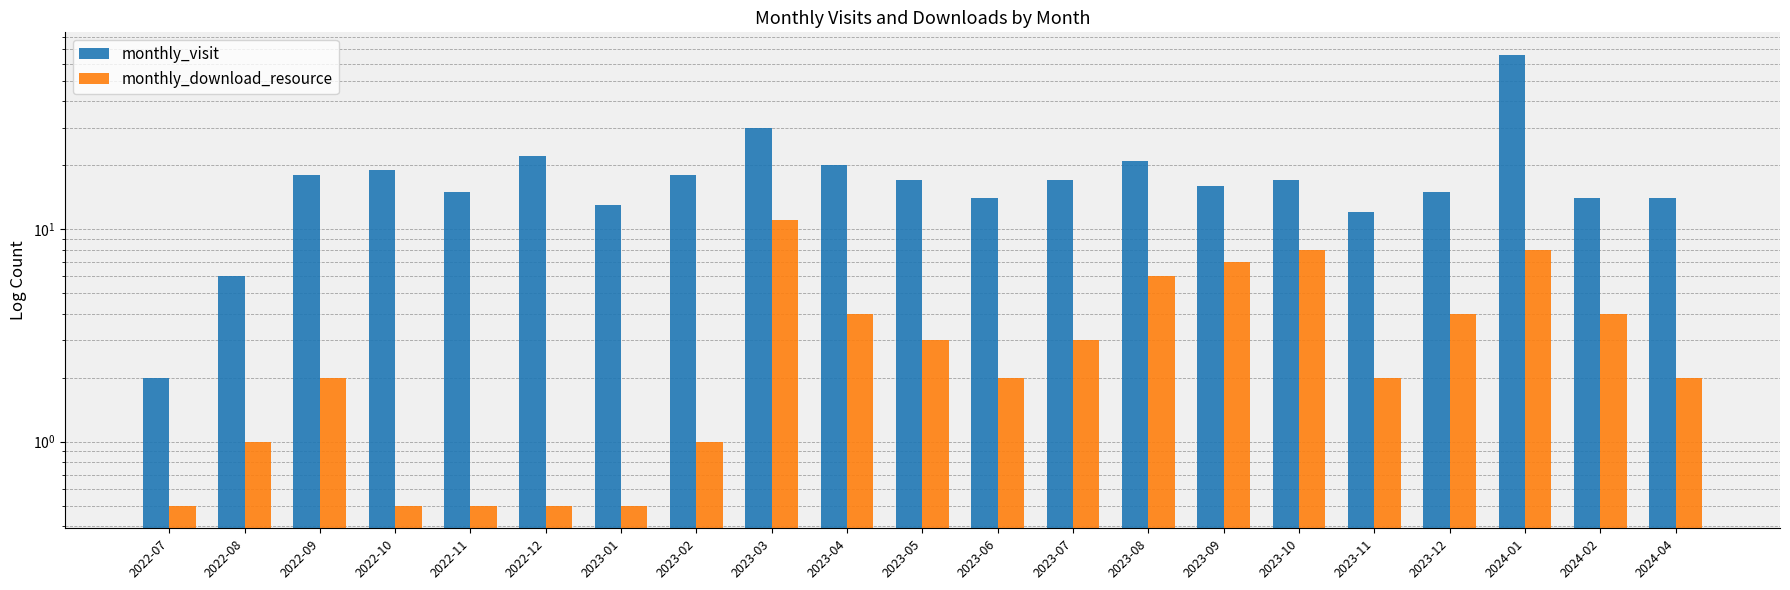

Is it true that monthly_download_resource equals 5.9 at 2023-12?

False